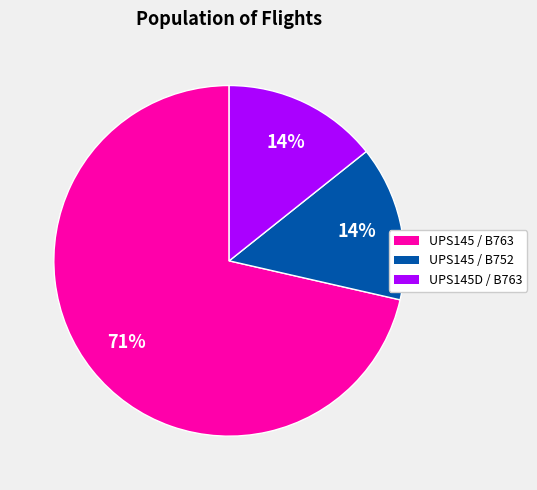

How many slices are in this pie chart?

3